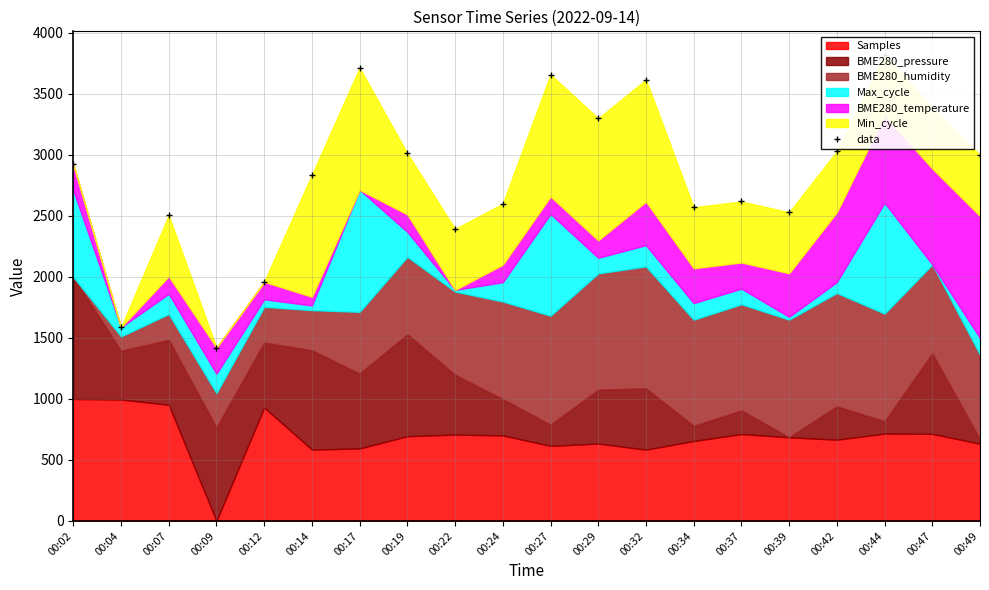

What is the approximate value at 00:19?

3012.3